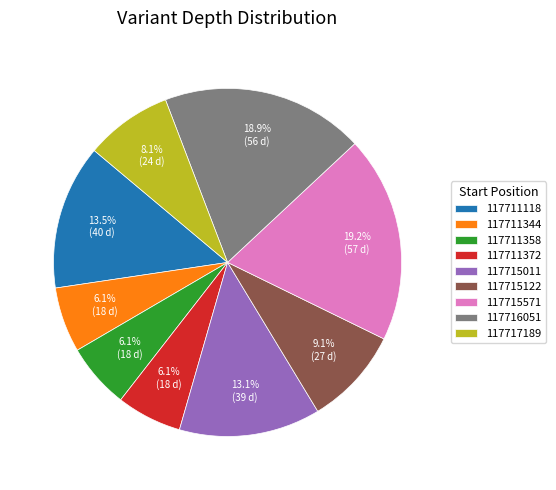

How many segments does this pie chart have?

9